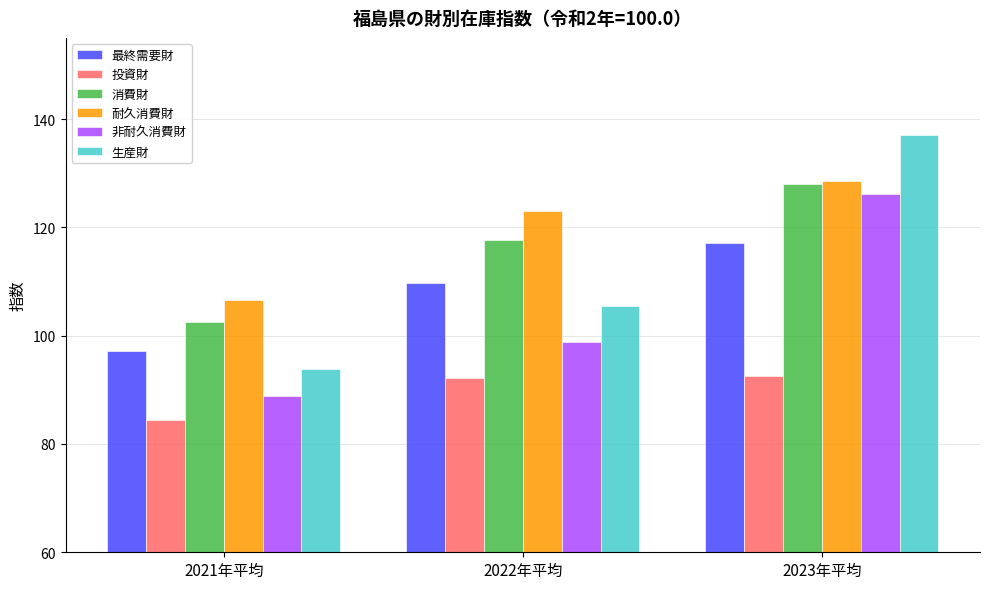

What is the label of the 1st bar from the right?

2023年平均